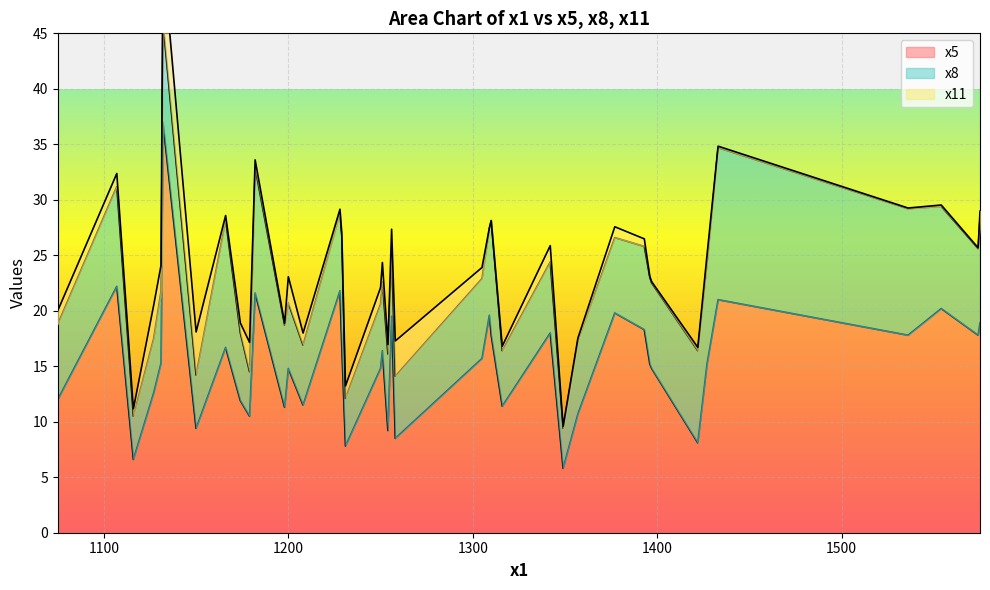

At 1536, list the series in order from smallest to largest.

x11, x8, x5